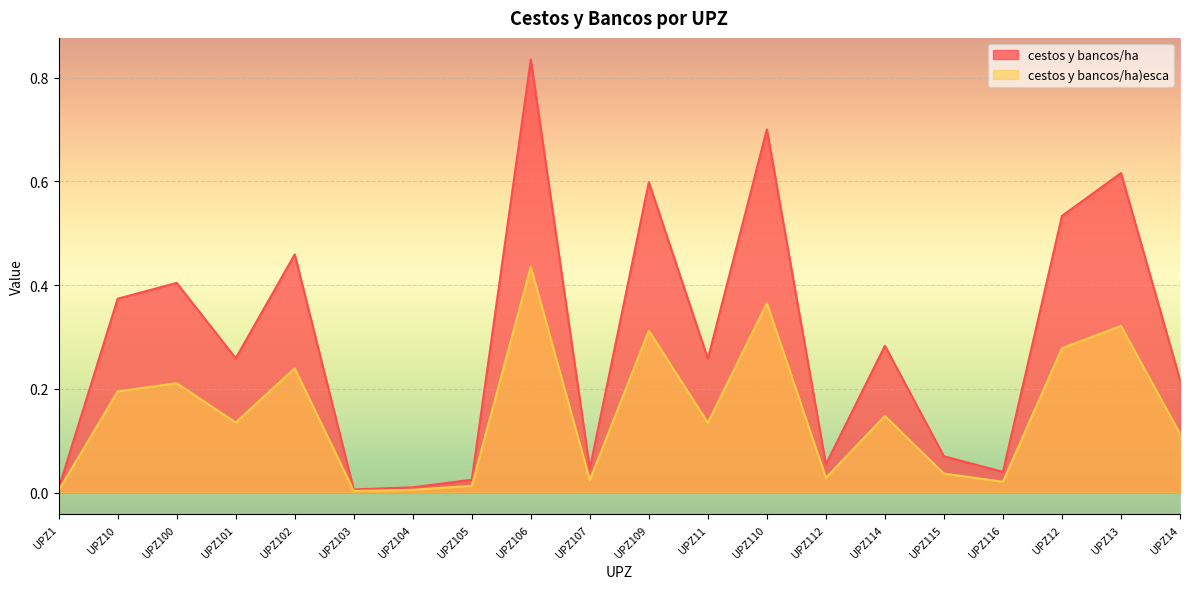

How many interior local valleys does the cestos y bancos/ha series have?

6